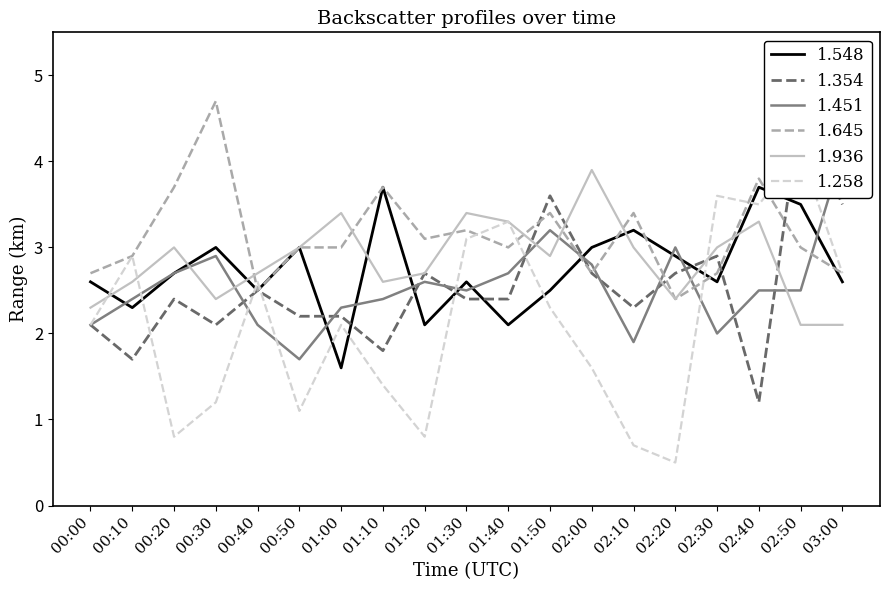

What is the sum of all 1.258 values?

40.4